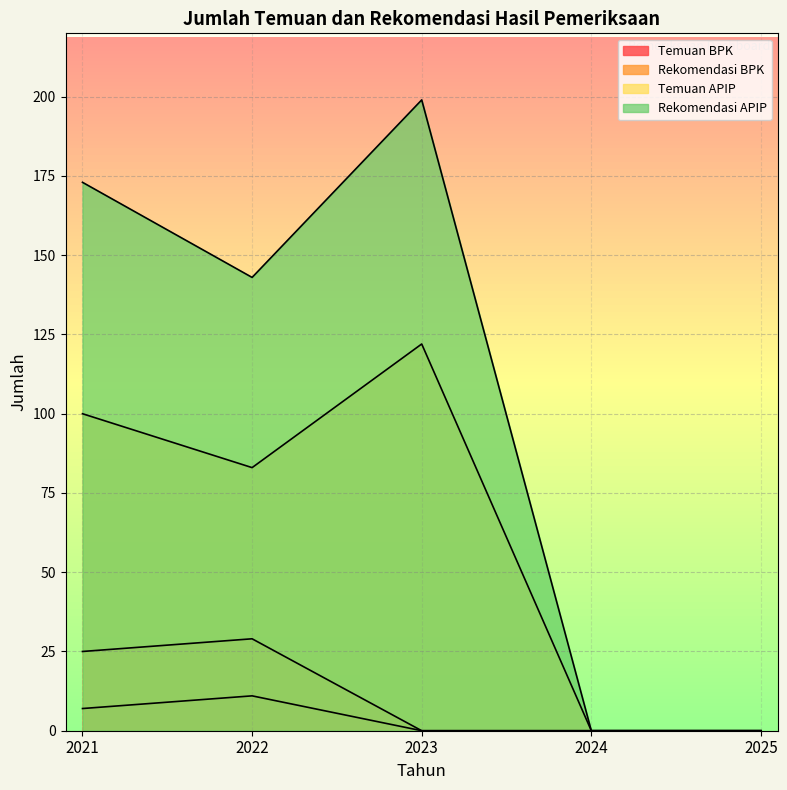

How many series are shown in this chart?

4